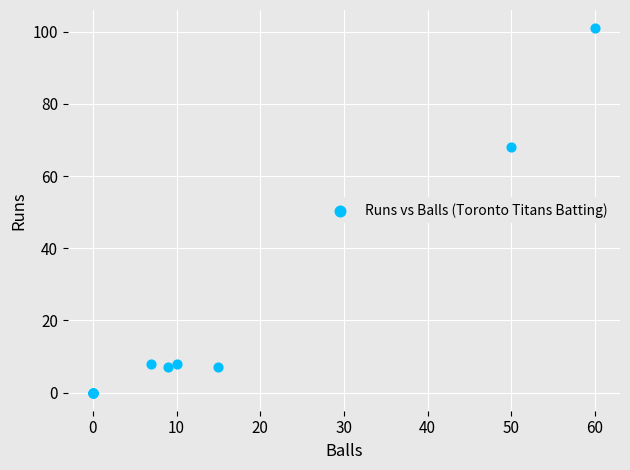

What Y value in the scatter plot is closest to 50?

68